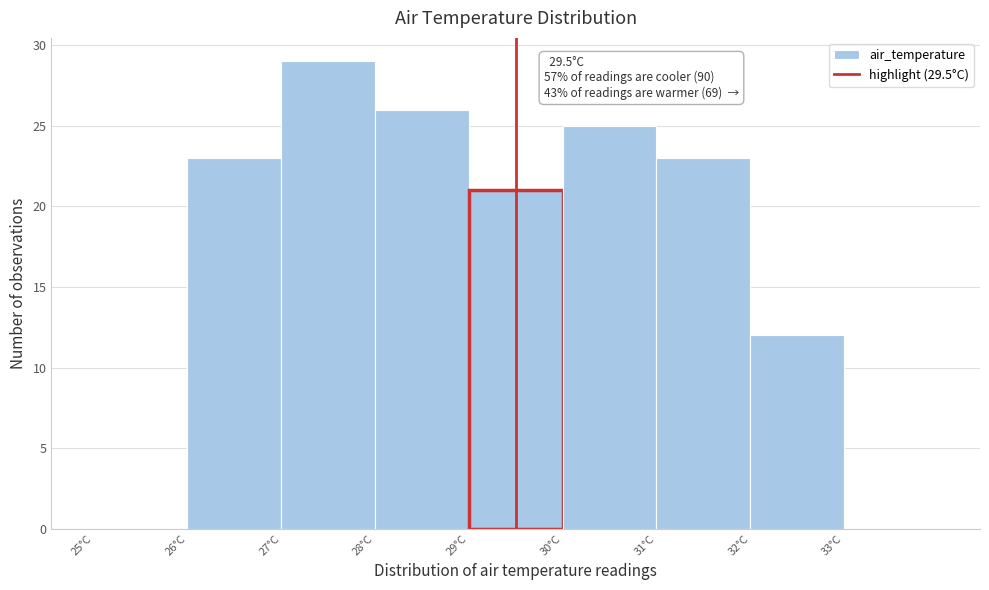

Which range on the x-axis has the tallest bar?

27 to 28